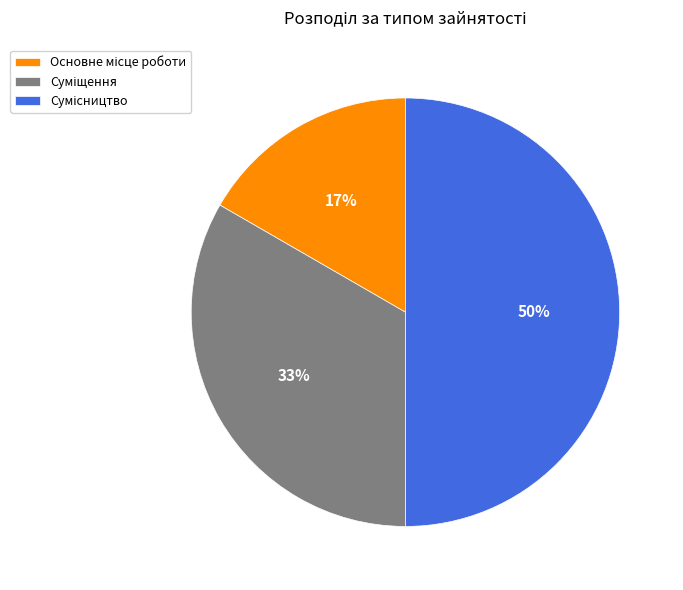

To the nearest percent, what is the average slice percentage?

33%